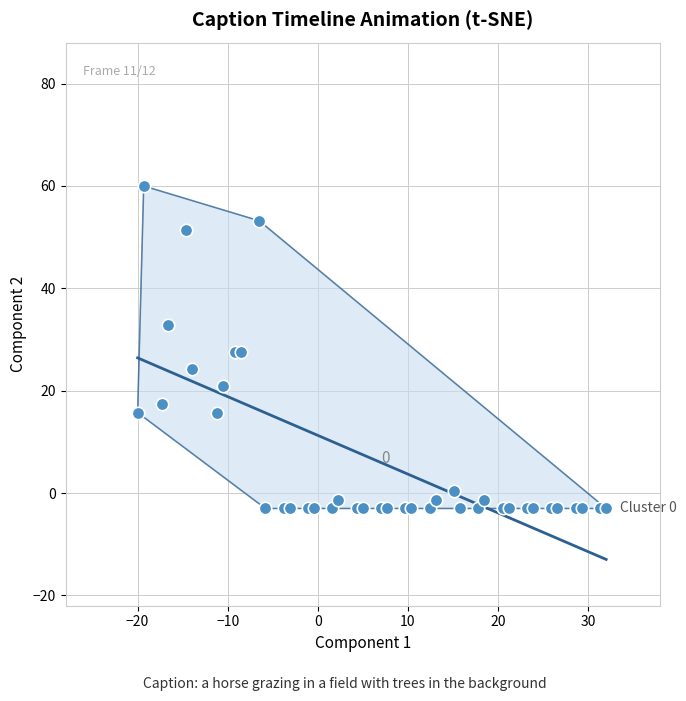

What is the range of X values (max minus min)?

52.0